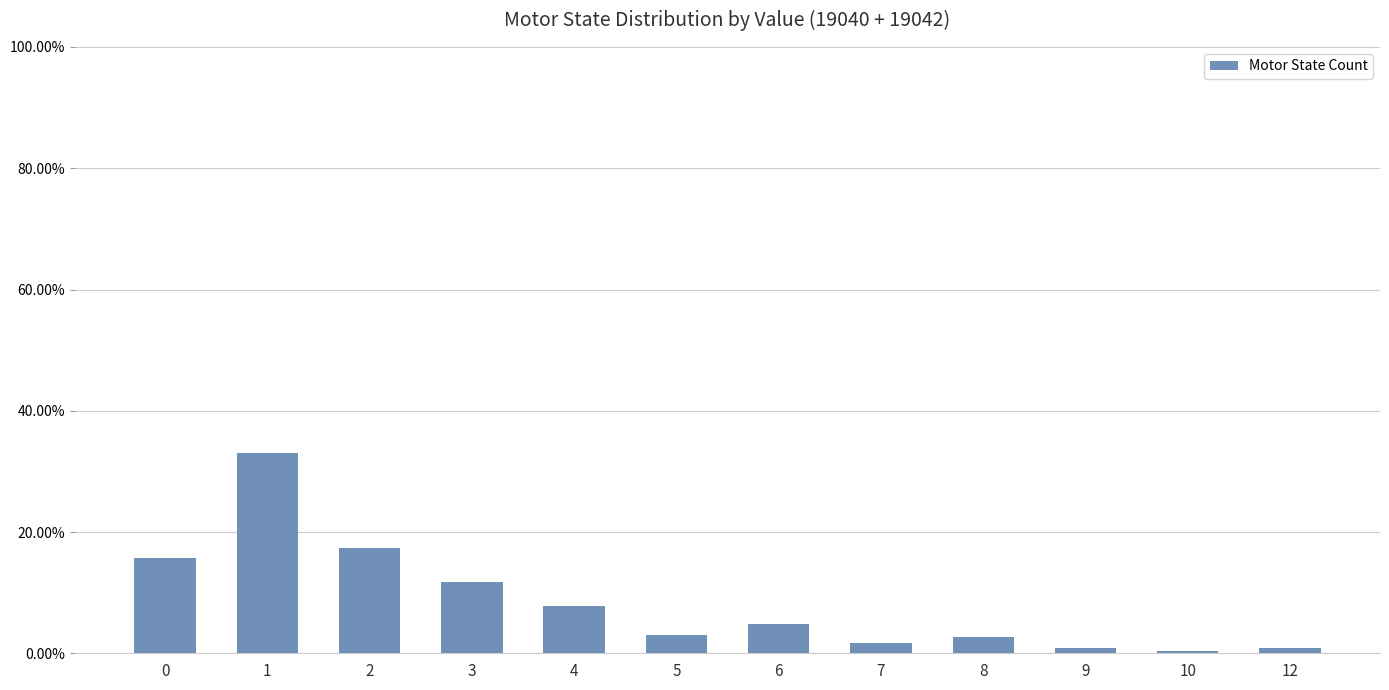

Reading left to right, transcribe all the data shown in this chart.

15.7	33.0	17.4	11.7	7.8	3.0	4.8	1.7	2.6	0.9	0.4	0.9